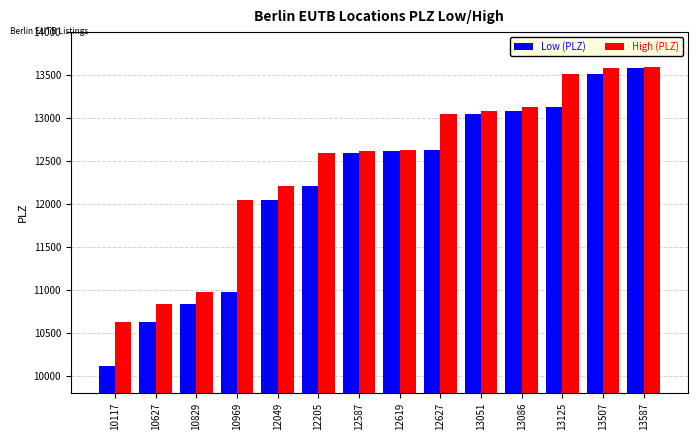

What is the spread (max minus min) of values at 12627?

424